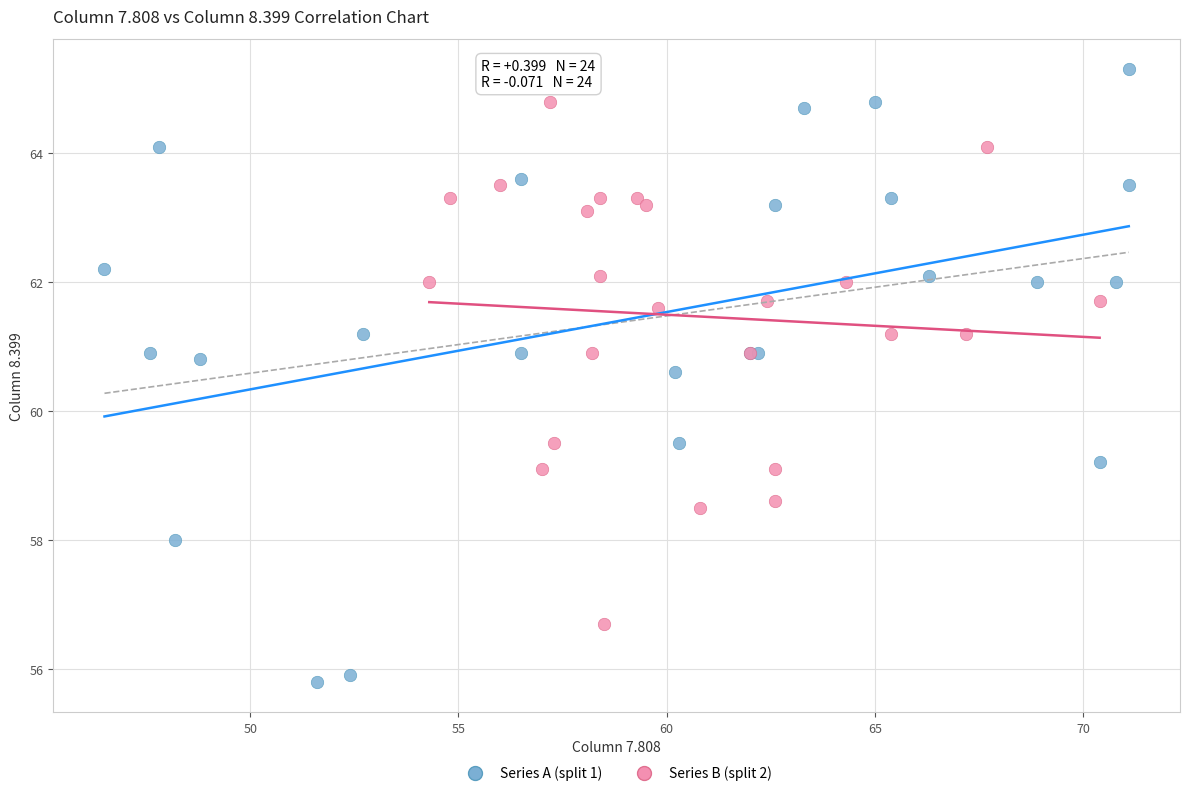

Which series contains the lowest Y value?

Series A (split 1)